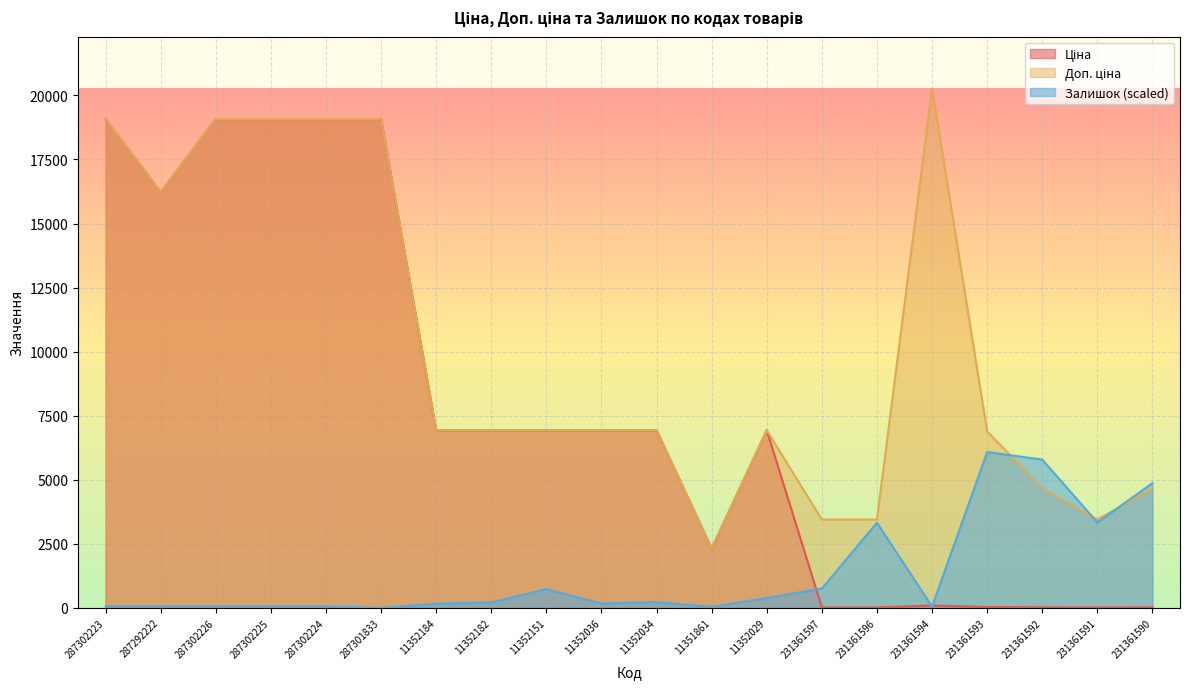

Which series ends up on top after the final intersection of Доп. ціна and Залишок?

Залишок